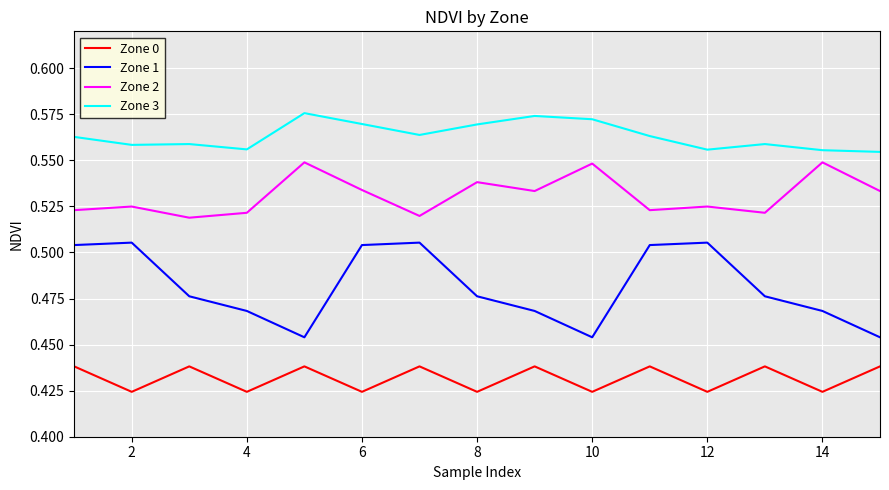

Which series has the widest spread of values?

Zone 1